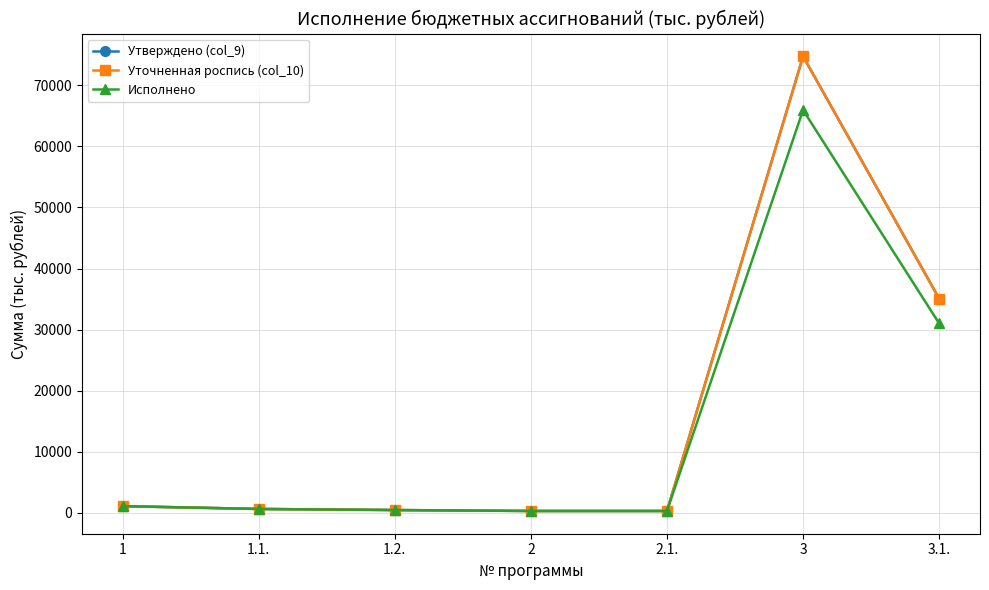

Between 1.1. and 1.2., which series saw the biggest shift?

Утверждено (col_9)